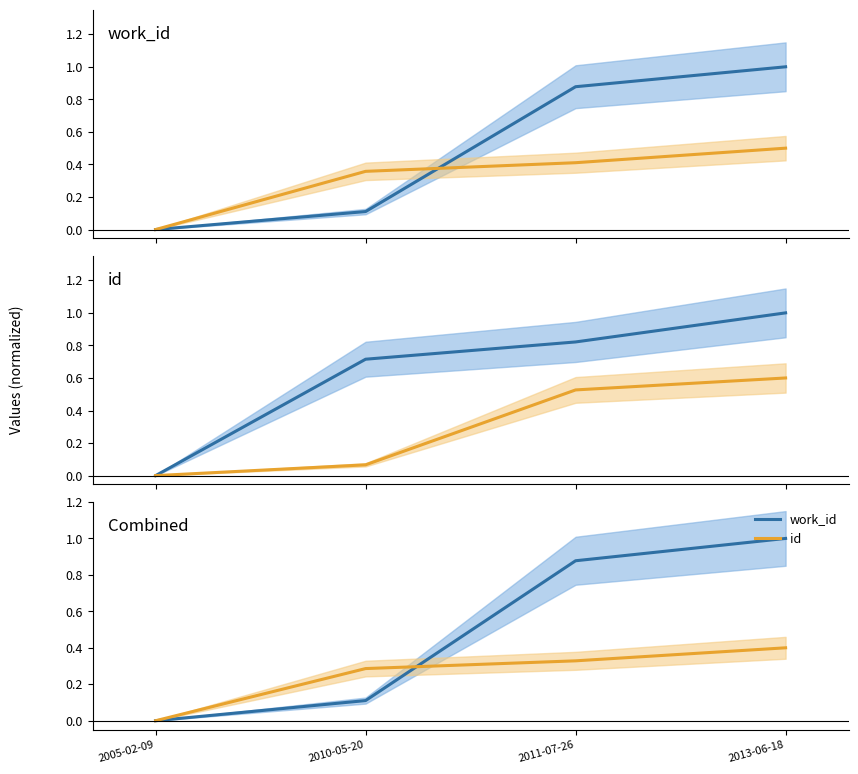

What position from the left is 2010-05-20?

2